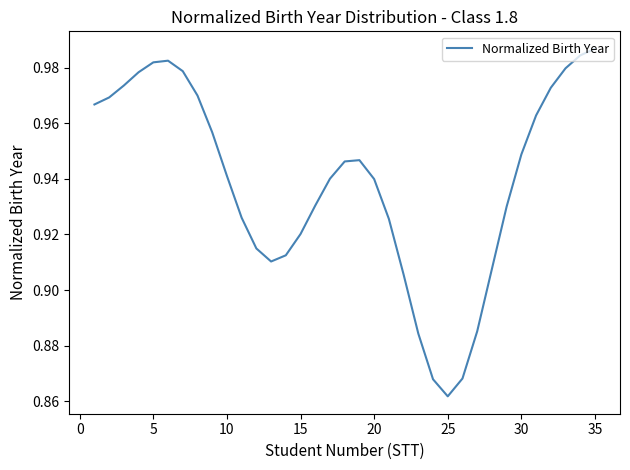

At which label is the value closest to 0?

25